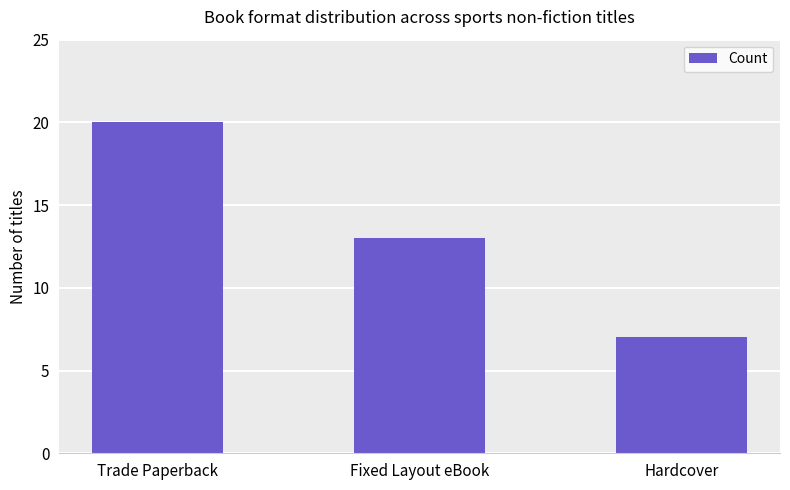

What is the minimum value shown in the chart?

7